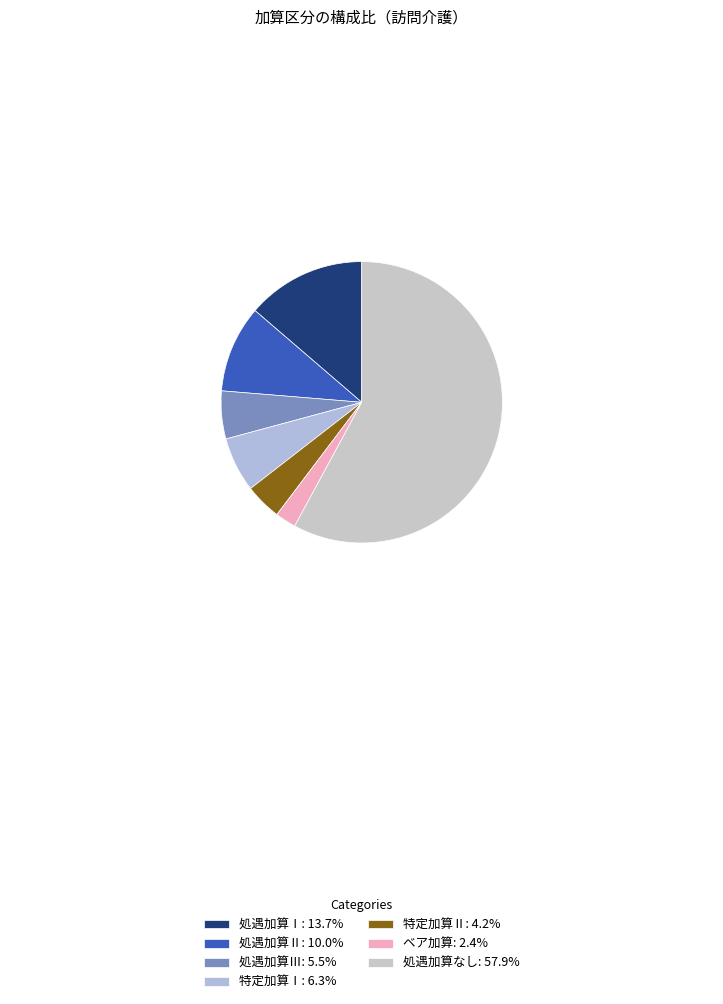

To the nearest percent, what portion does ベア加算 represent?

2%